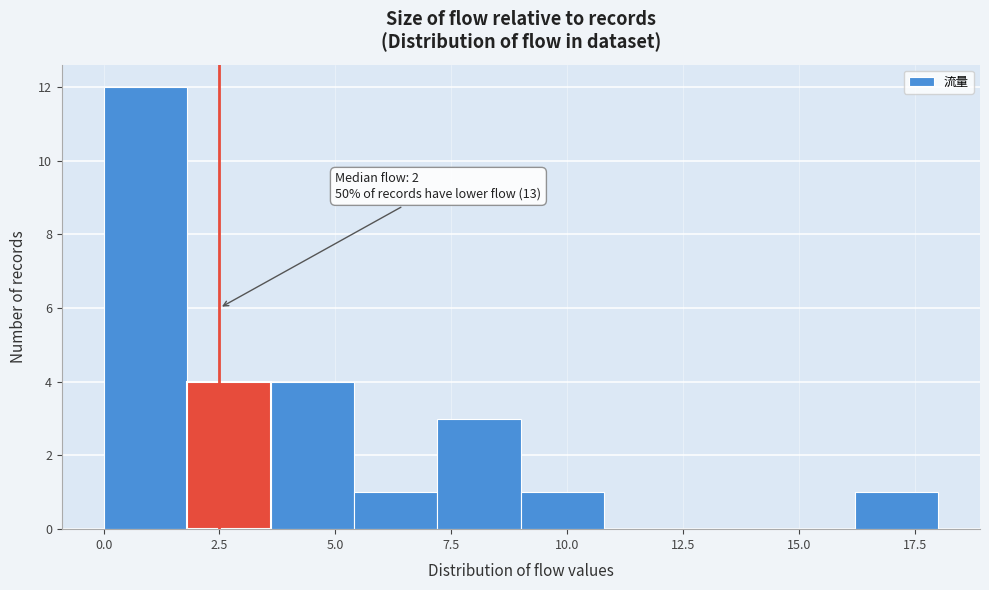

Around what value on the x-axis is the tallest bar? Give the approximate position of its centre, as read against the axis.

1.0